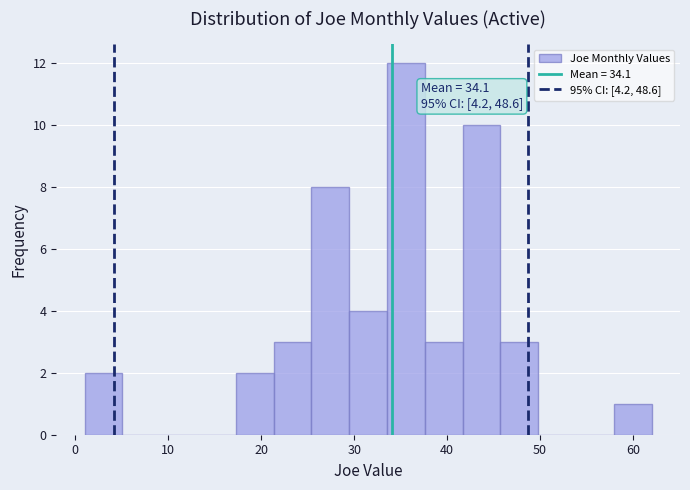

Which range on the x-axis has the tallest bar?

34 to 38